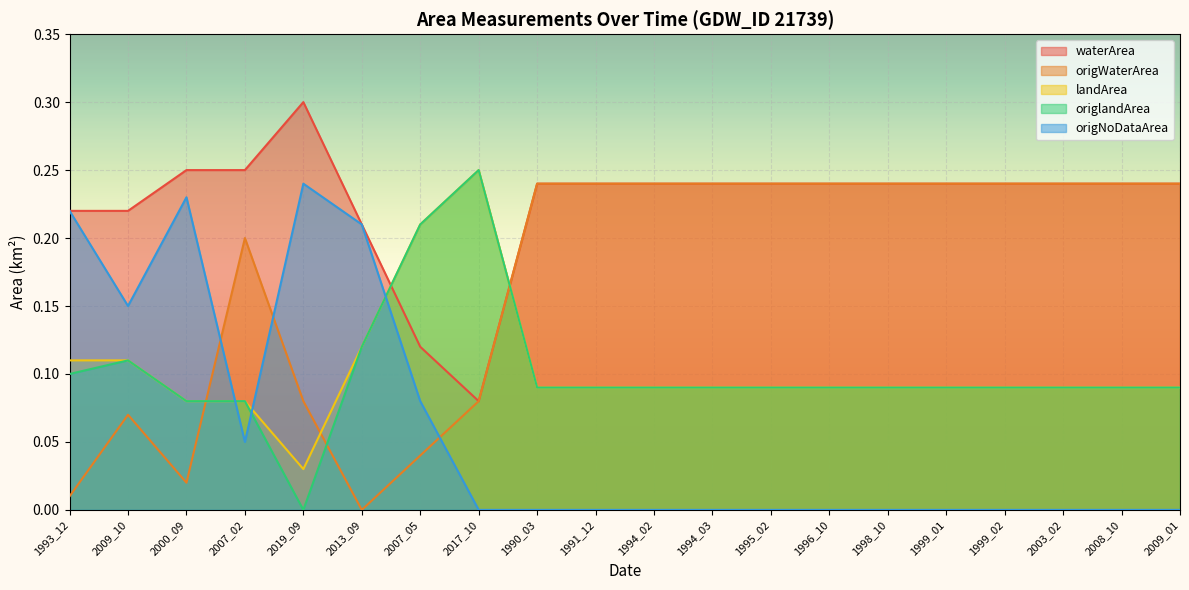

What is the label of the 17th point from the left?

1999_02